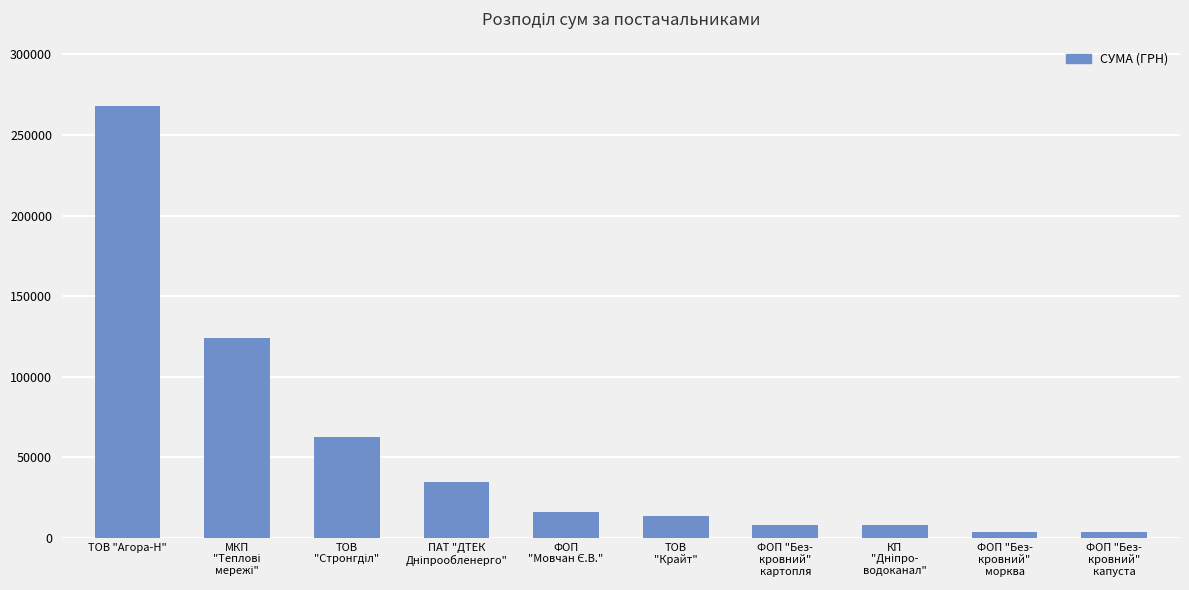

At which category does the chart reach its peak across all series?

ТОВ "Агора-Н"